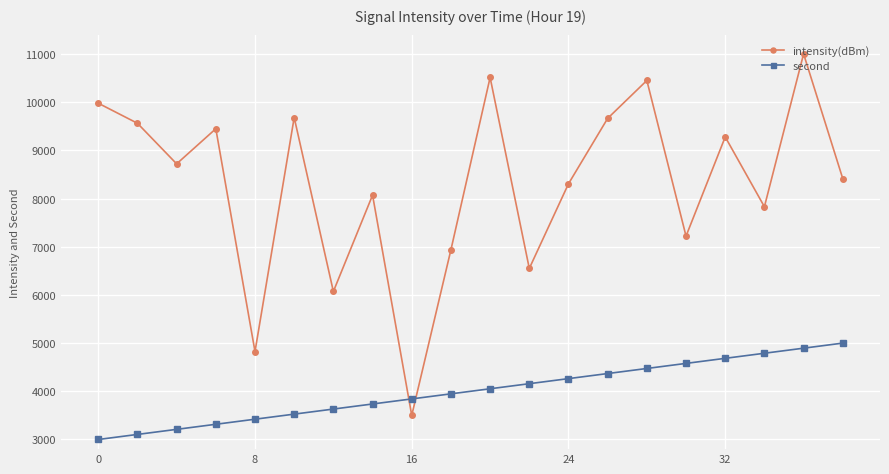

List the series in order of their overall mean, lowest first.

second, intensity(dBm)